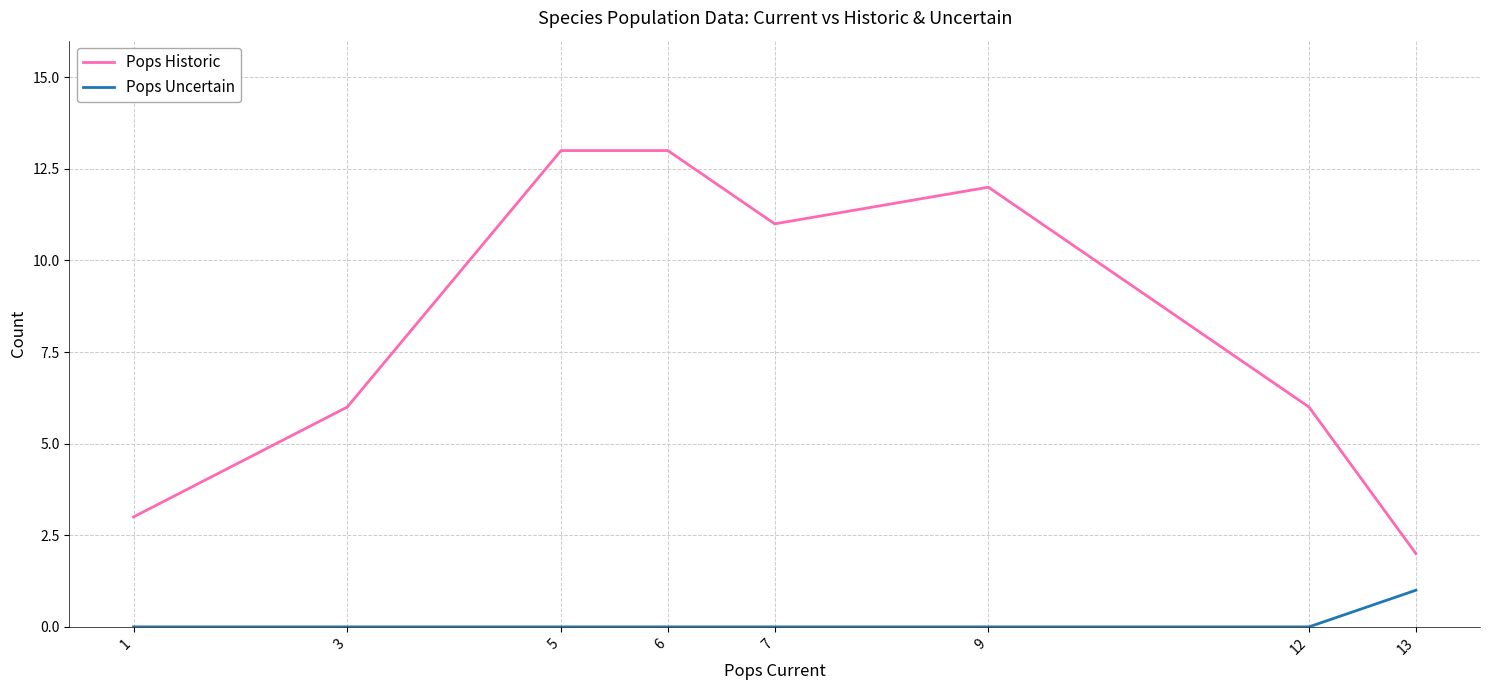

What is the spread (max minus min) of values at 7?

11